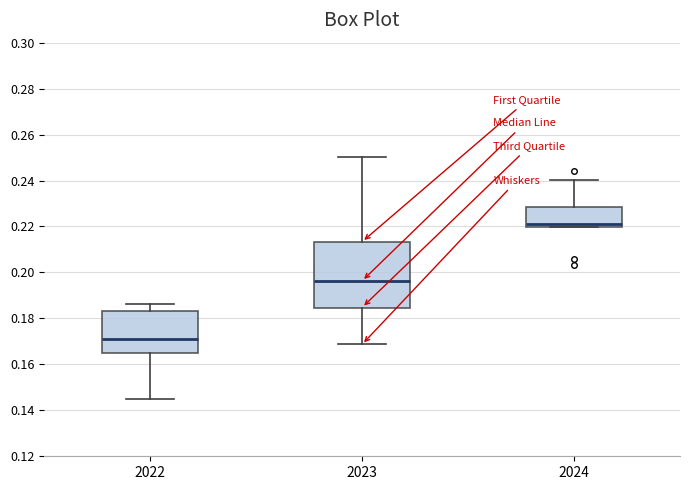

Which box is the tallest, from its lower edge to its upper edge?

2023